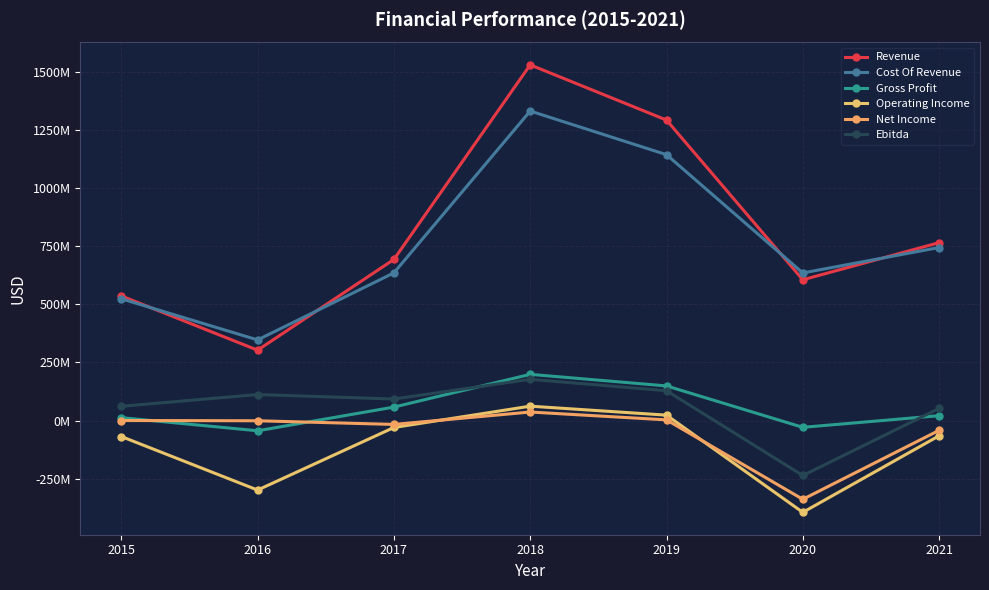

What is the average value of the Gross Profit series?

52102000